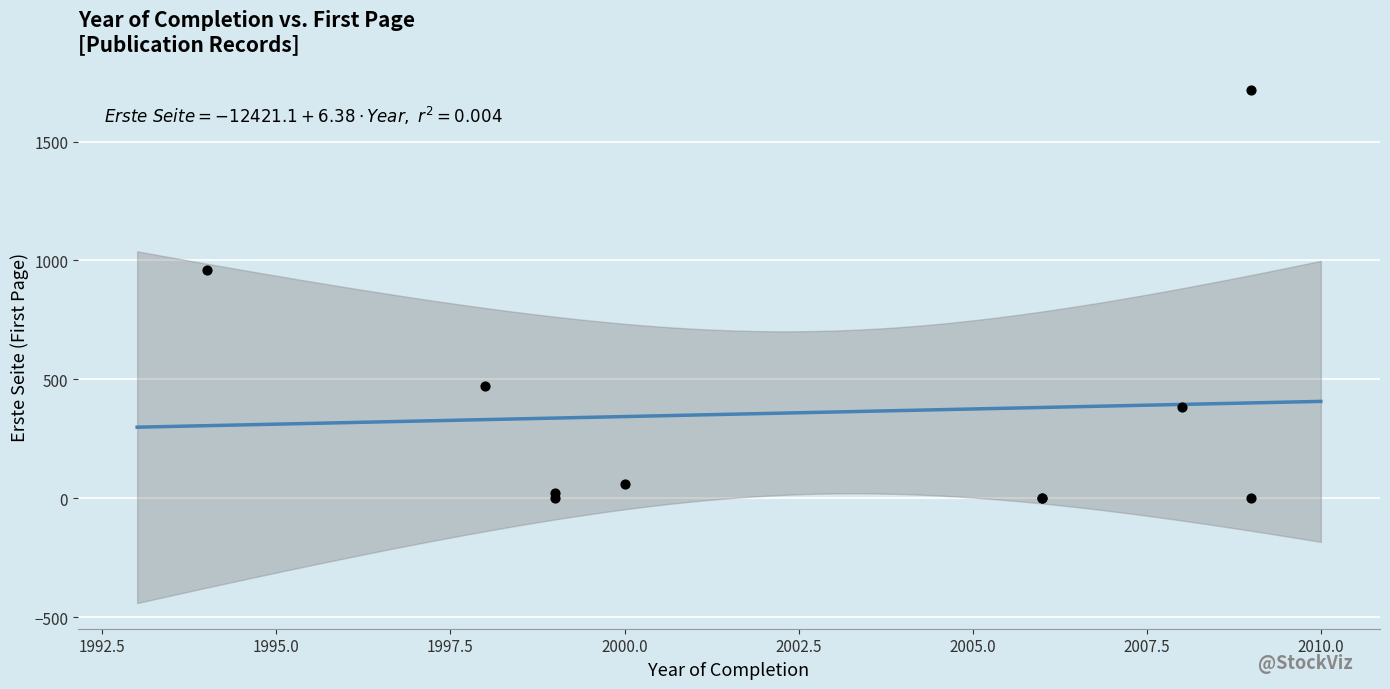

What Y value in the scatter plot is closest to 858?

961